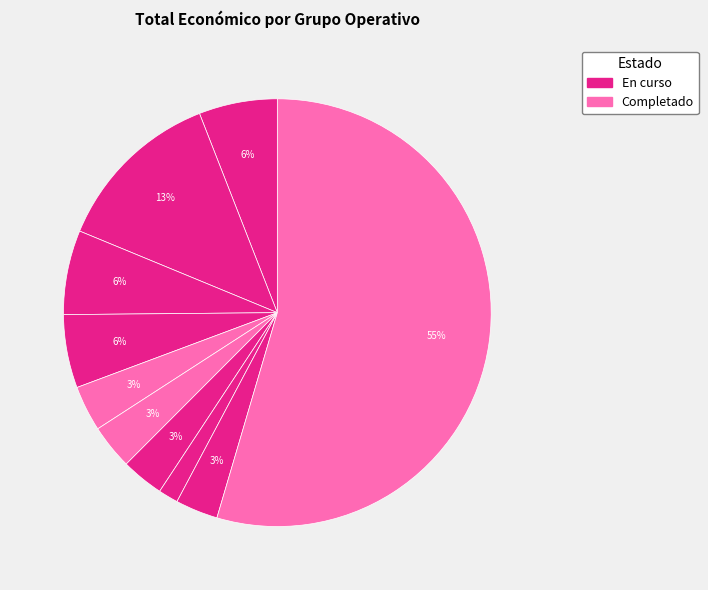

Count the number of slices in the pie.

10